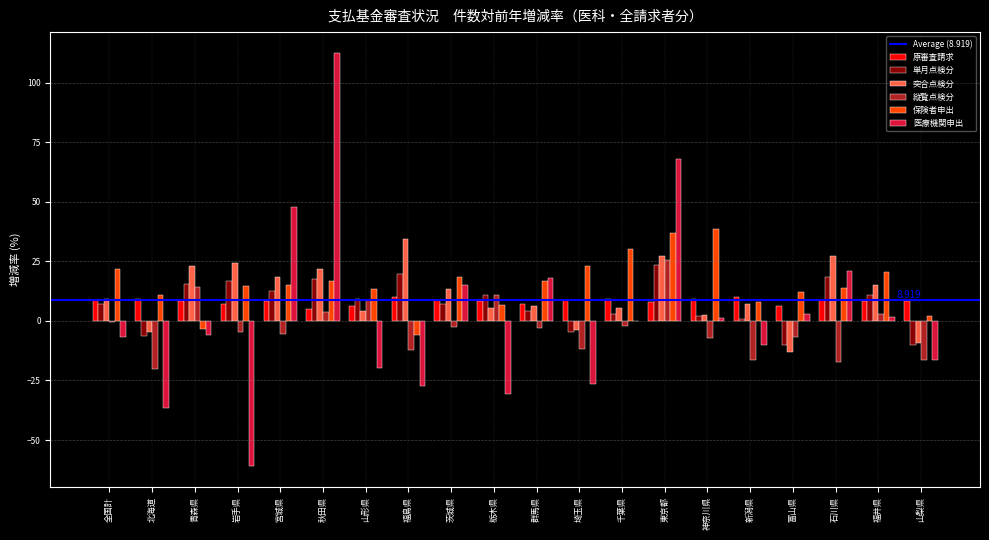

At which label does 縦覧点検分 reach its peak?

東京都